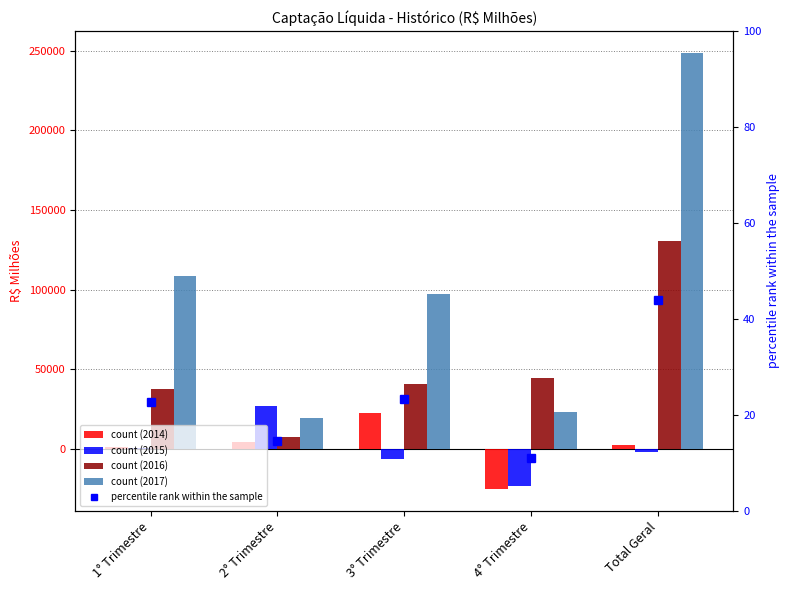

True or false: the data shows 25.2 at Total Geral.

False